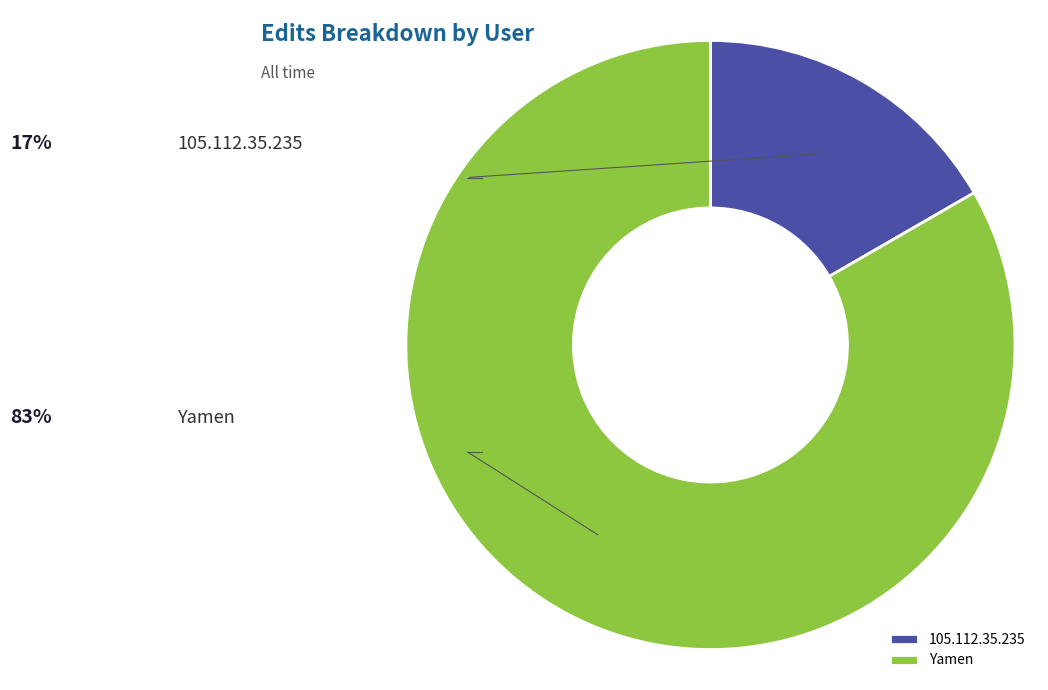

What is the ratio of the value at 105.112.35.235 to the value at Yamen?

0.2